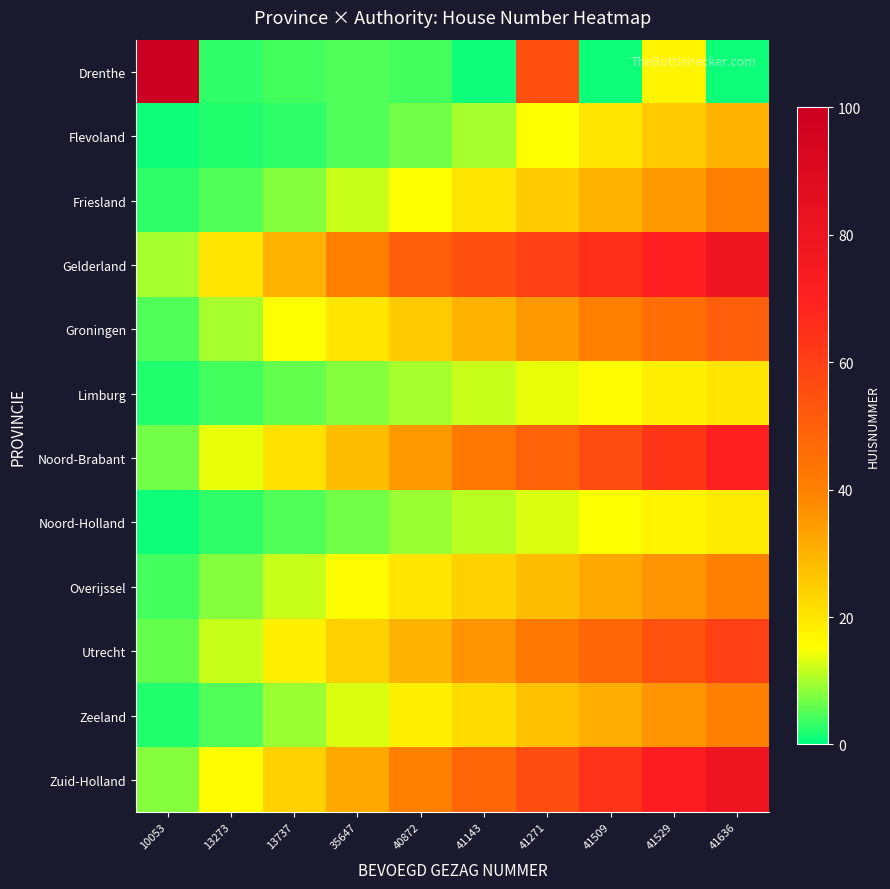

Reading left to right, transcribe all the data shown in this chart.

Drenthe: 10053=202	13273=3	13737=4	35647=5	40872=4	41143=1	41271=55	41509=1	41529=17	41636=1
Flevoland: 10053=1	13273=2	13737=3	35647=5	40872=7	41143=10	41271=15	41509=20	41529=25	41636=30
Friesland: 10053=3	13273=5	13737=8	35647=12	40872=15	41143=20	41271=25	41509=30	41529=35	41636=40
Gelderland: 10053=10	13273=20	13737=30	35647=40	40872=50	41143=55	41271=60	41509=65	41529=70	41636=80
Groningen: 10053=5	13273=10	13737=15	35647=20	40872=25	41143=30	41271=35	41509=40	41529=45	41636=50
Limburg: 10053=2	13273=4	13737=6	35647=8	40872=10	41143=12	41271=14	41509=16	41529=18	41636=20
Noord-Brabant: 10053=7	13273=14	13737=21	35647=28	40872=35	41143=42	41271=49	41509=56	41529=63	41636=70
Noord-Holland: 10053=1	13273=3	13737=5	35647=7	40872=9	41143=11	41271=13	41509=15	41529=17	41636=19
Overijssel: 10053=4	13273=8	13737=12	35647=16	40872=20	41143=24	41271=28	41509=32	41529=36	41636=40
Utrecht: 10053=6	13273=12	13737=18	35647=24	40872=30	41143=36	41271=42	41509=48	41529=54	41636=60
Zeeland: 10053=2	13273=5	13737=9	35647=13	40872=18	41143=22	41271=27	41509=31	41529=36	41636=40
Zuid-Holland: 10053=8	13273=16	13737=24	35647=32	40872=40	41143=48	41271=56	41509=64	41529=72	41636=80